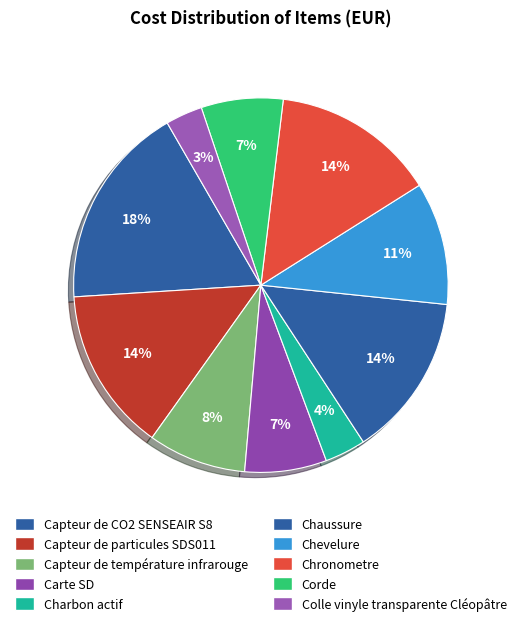

The Carte SD slice represents 20% of the pie. True or false?

False